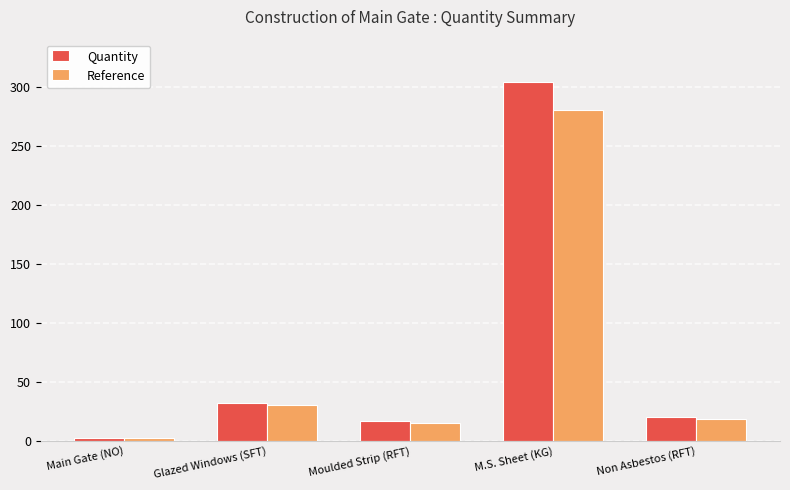

Rank the series by their maximum value, from lowest to highest.

Reference, Quantity